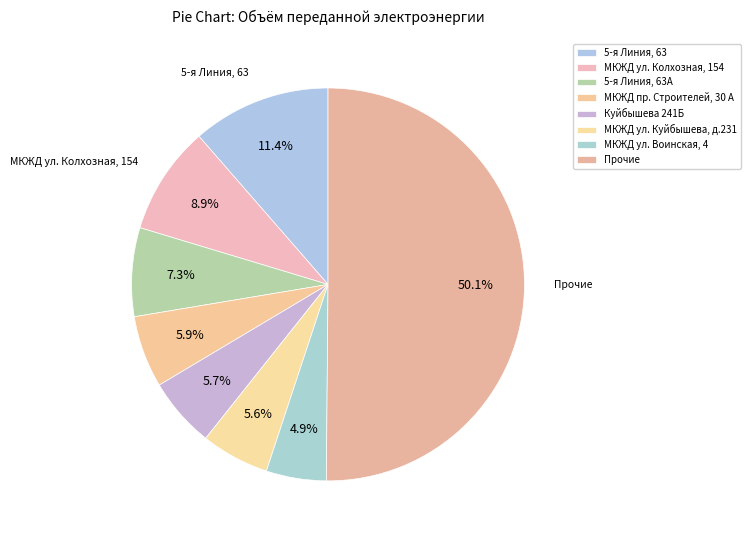

Count the number of slices in the pie.

8